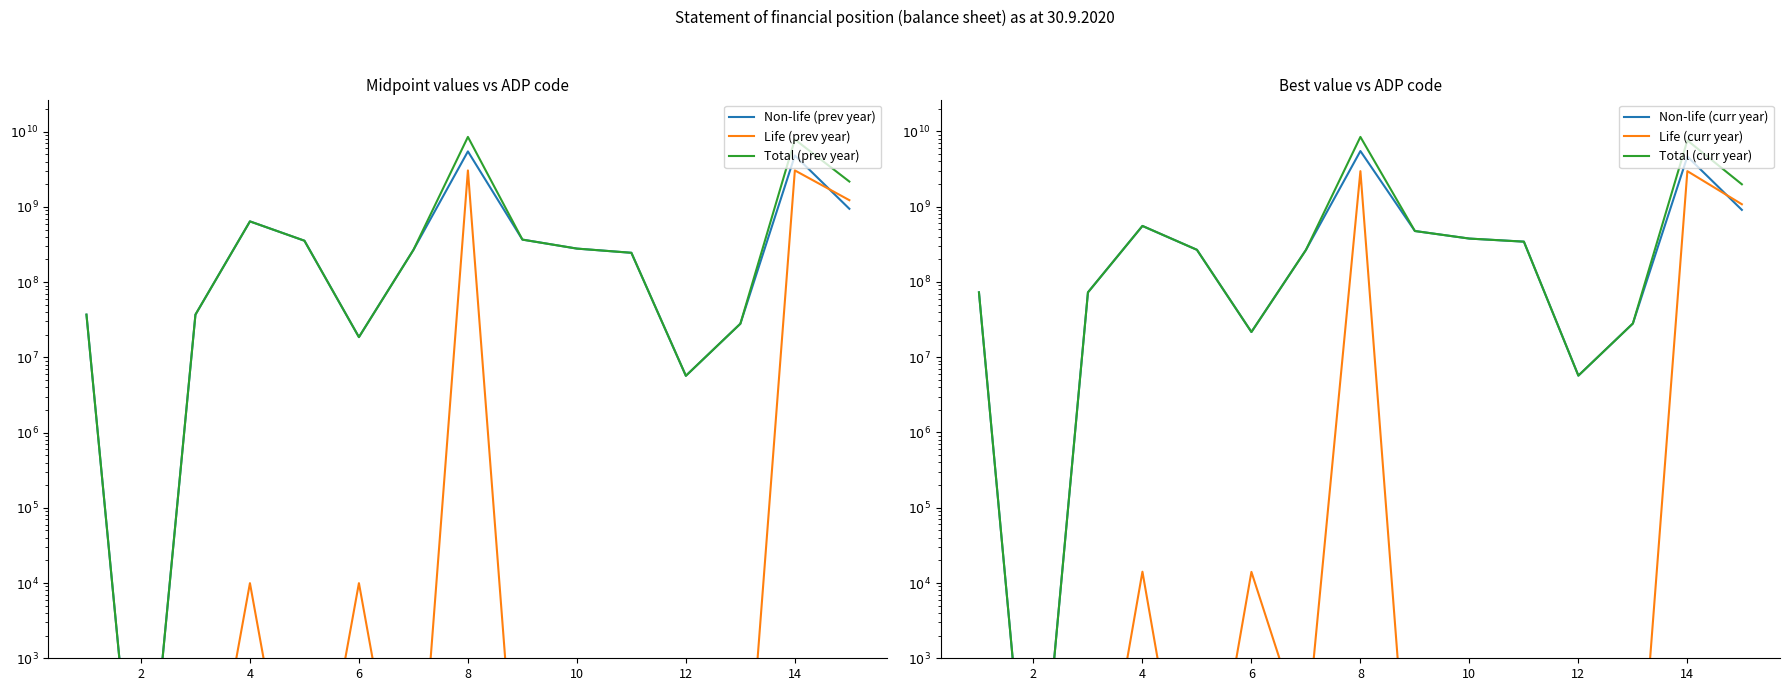

What is the value of the Non-life (curr year) point at the 8th from the left?

5472773833